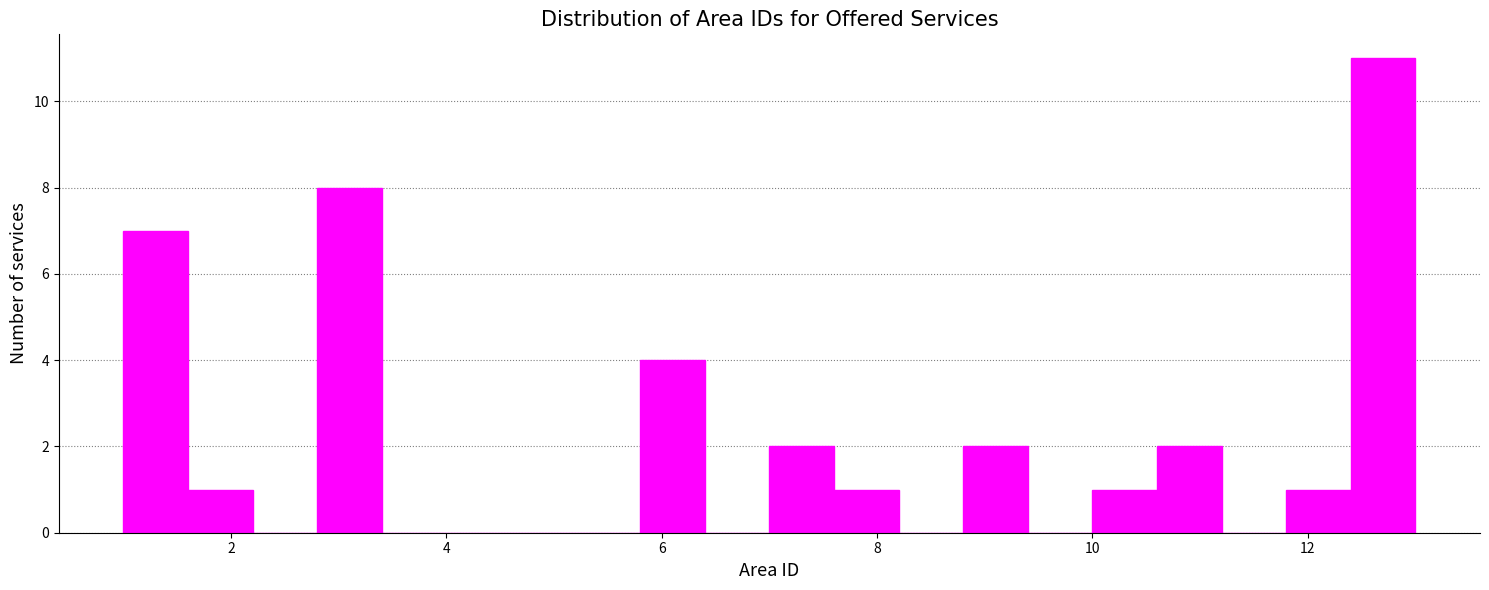

Around what value on the x-axis is the tallest bar? Give the approximate position of its centre, as read against the axis.

12.8